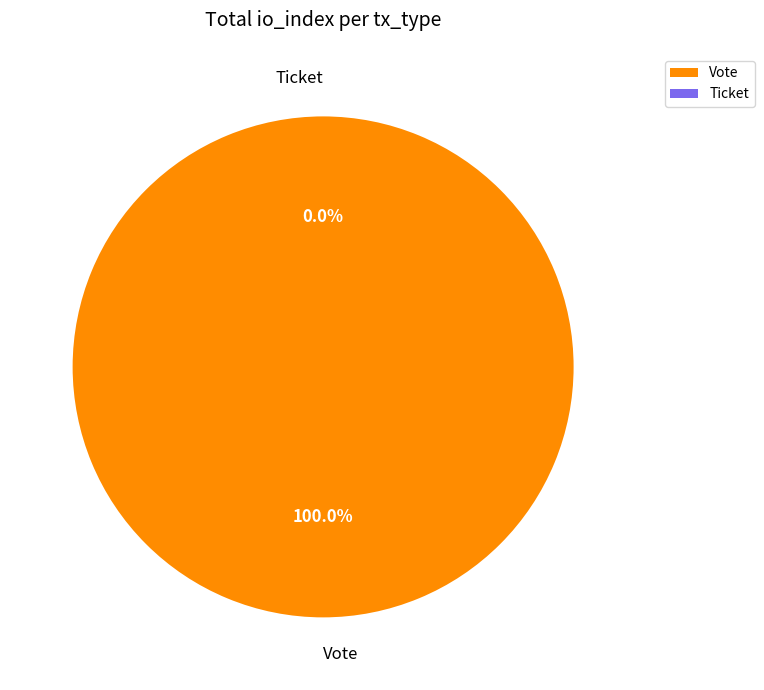

What is the change in value from Vote to Ticket?

-1